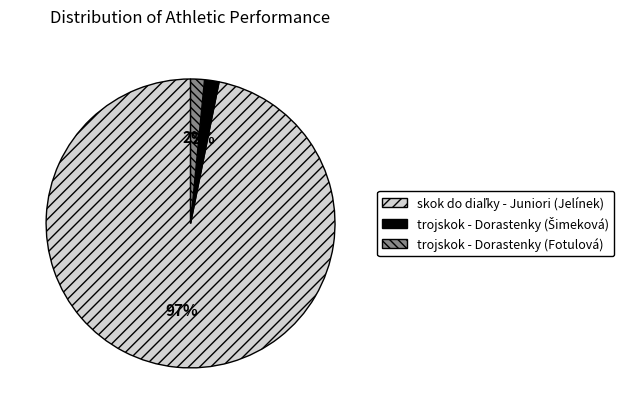

True or false: trojskok - Dorastenky (Fotulová) accounts for 2% of the total.

True